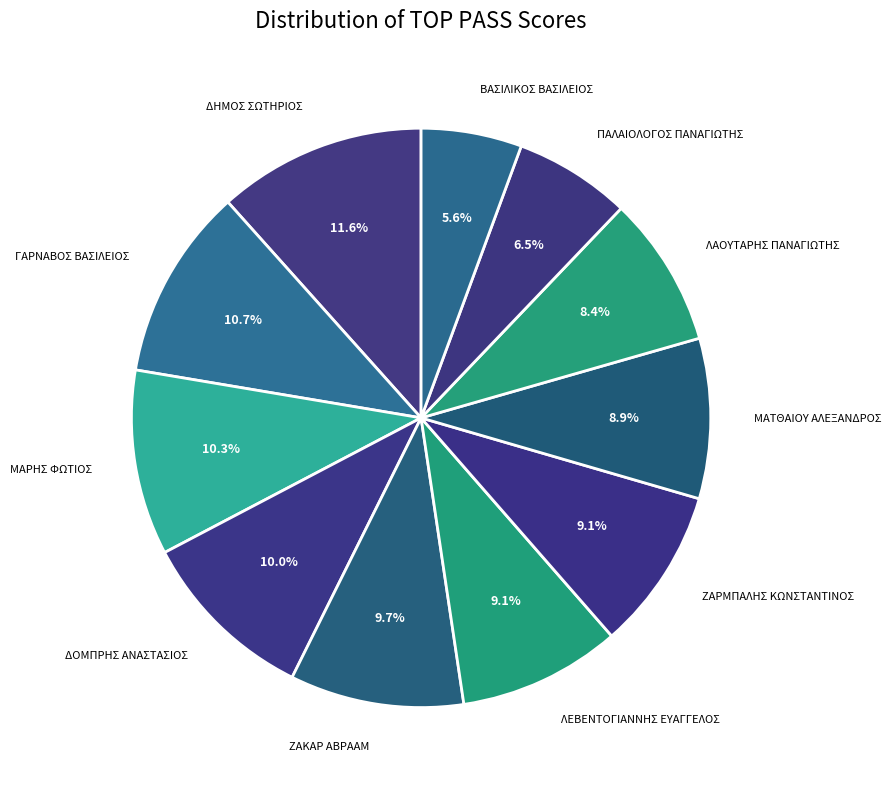

To the nearest percent, what percentage of the pie is ΜΑΤΘΑΙΟΥ ΑΛΕΞΑΝΔΡΟΣ?

9%